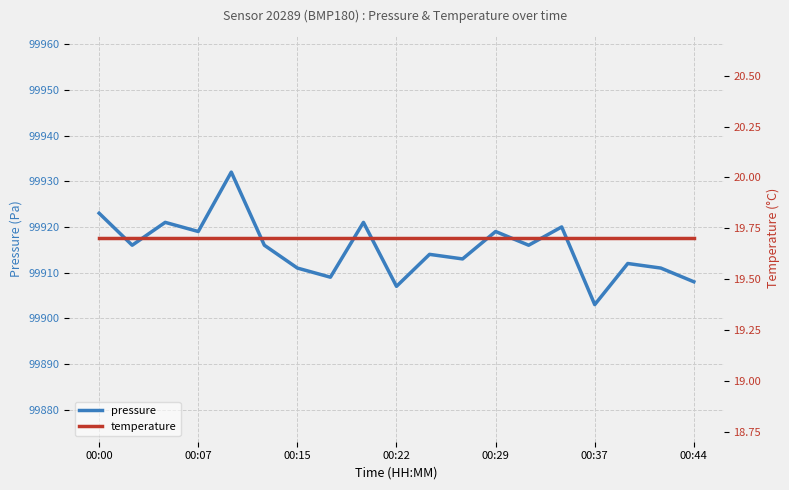

How many lines are shown in the chart?

2